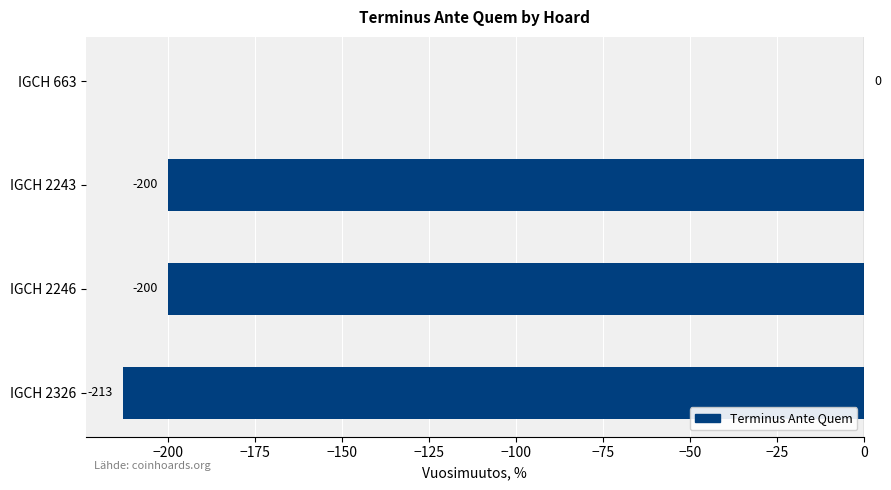

Reading bottom to top, extract all data points from this chart.

IGCH 2326=-213	IGCH 2246=-200	IGCH 2243=-200	IGCH 663=0